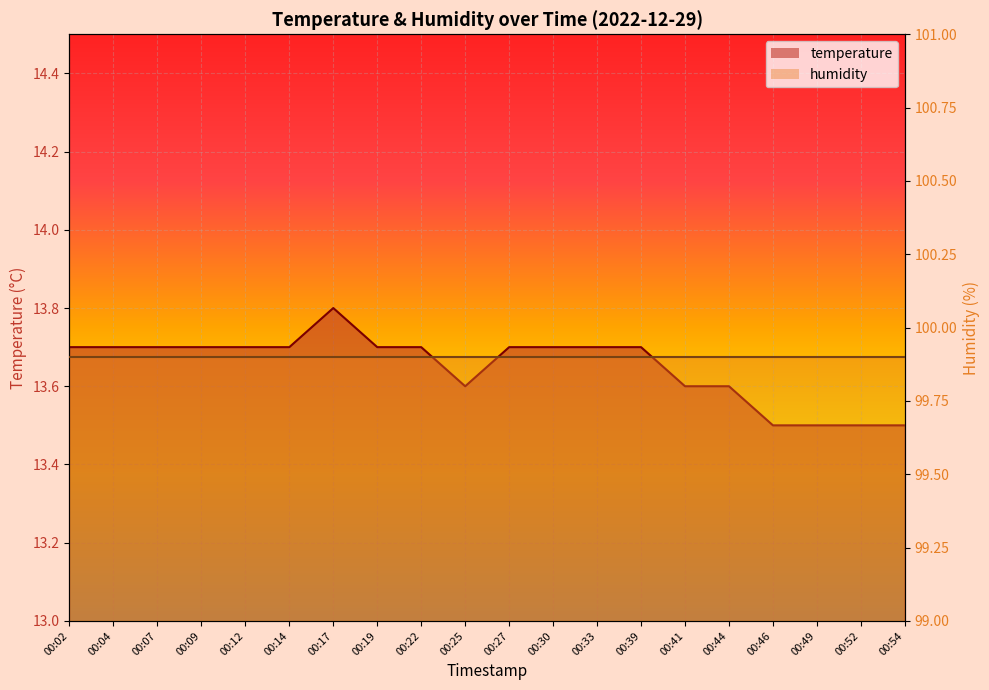

Where is the first local minimum?

00:25